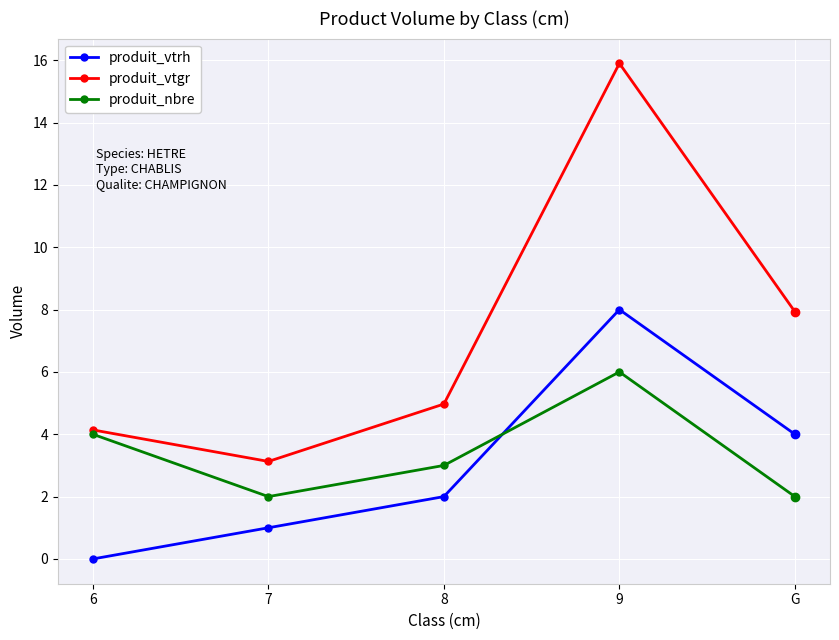

At which category does produit_nbre reach its first local valley?

7